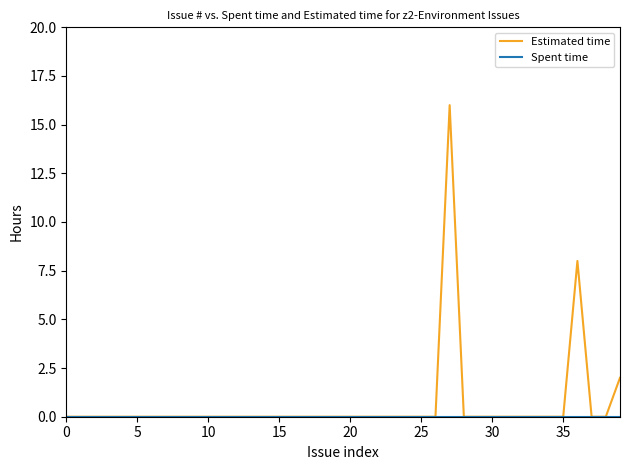

Which series has the largest range (max minus min)?

Estimated time